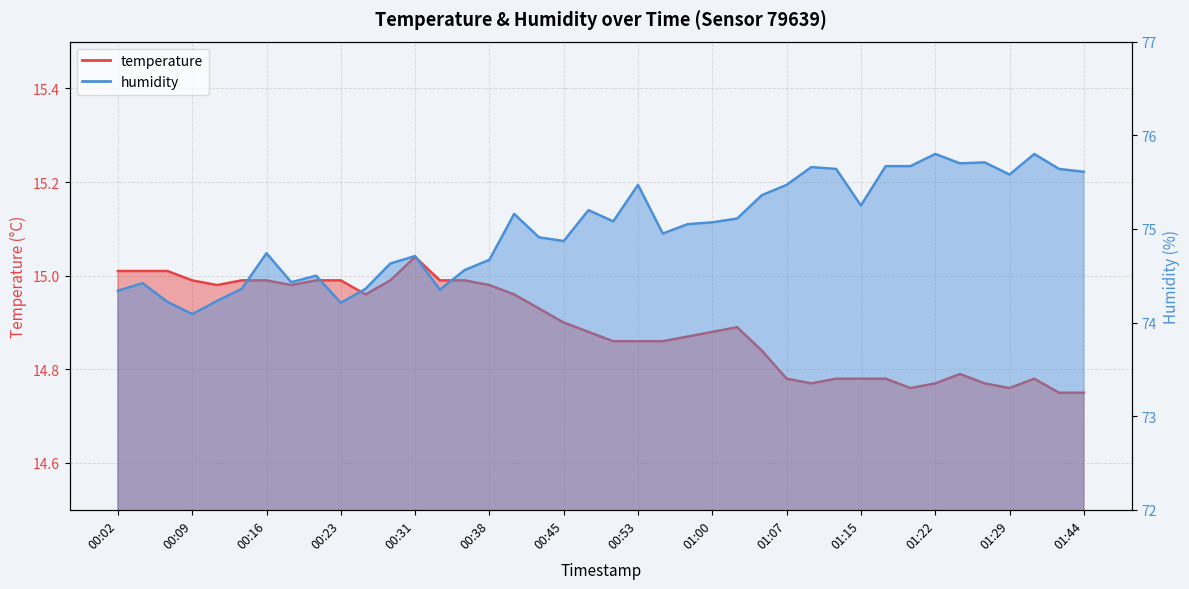

Between 00:33 and 01:39, which is larger?

00:33